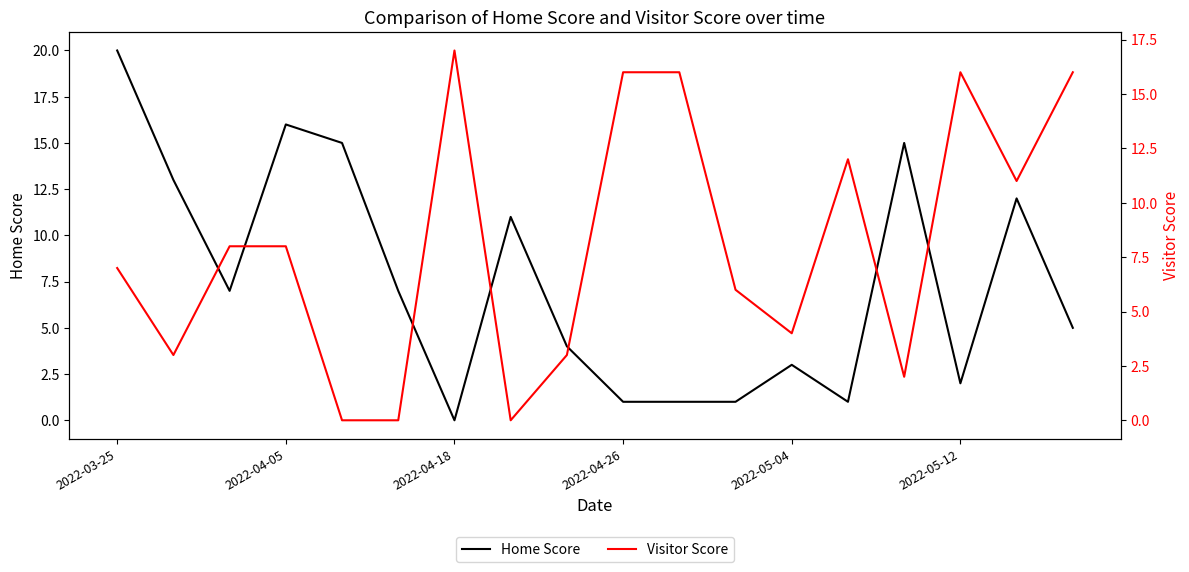

Which series ends up on top after the final intersection of Home Score and Visitor Score?

Visitor Score